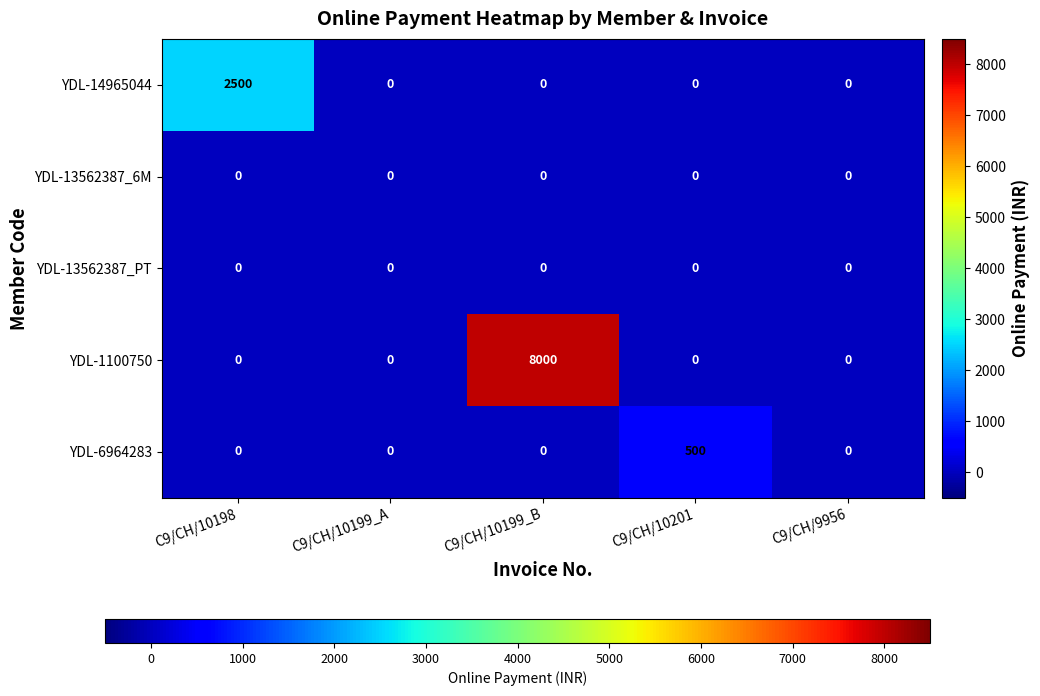

Which series has the largest total across all categories?

YDL-1100750